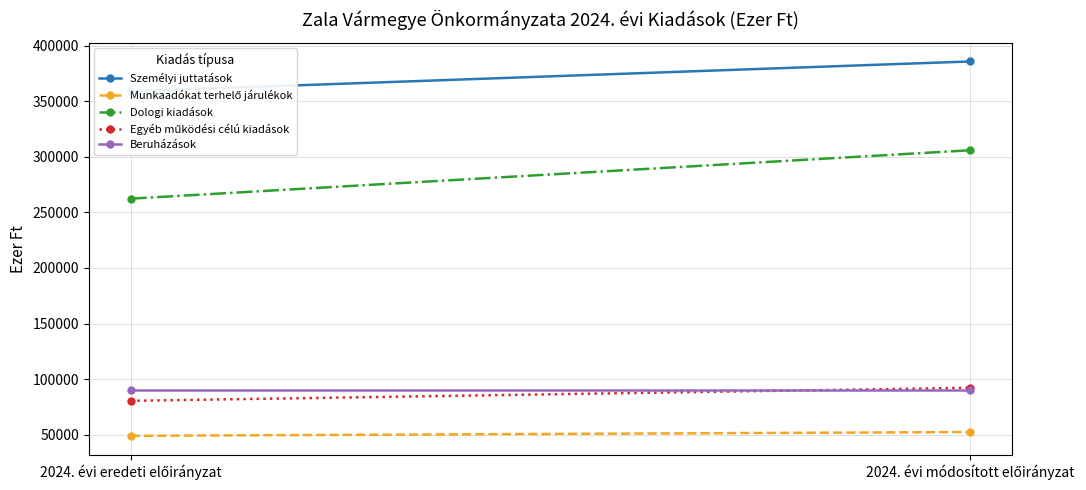

True or false: Személyi juttatások has a value of 359074 at 2024. évi eredeti előirányzat.

True